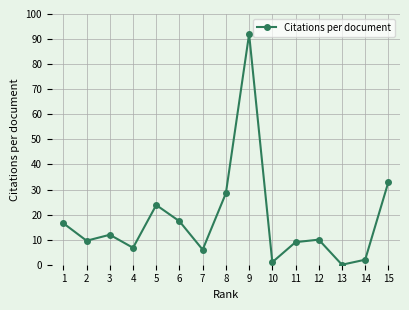

What is the difference between the values at 14 and 13?

2.0